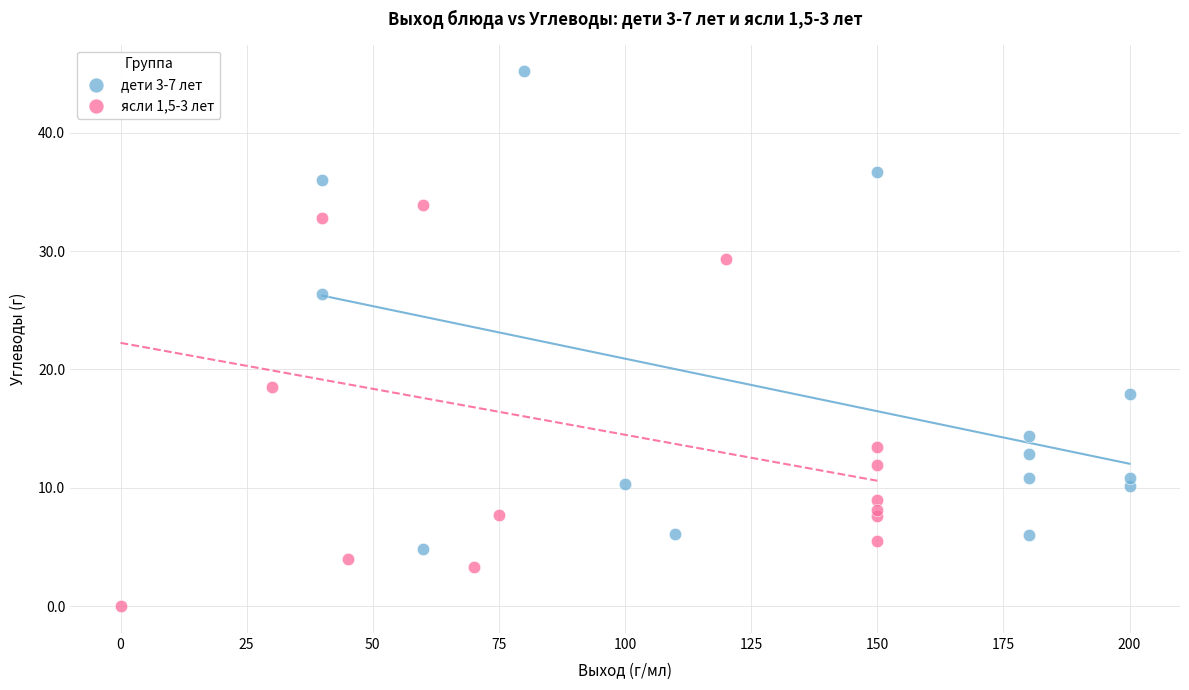

Which series contains the highest Y value?

дети 3-7 лет